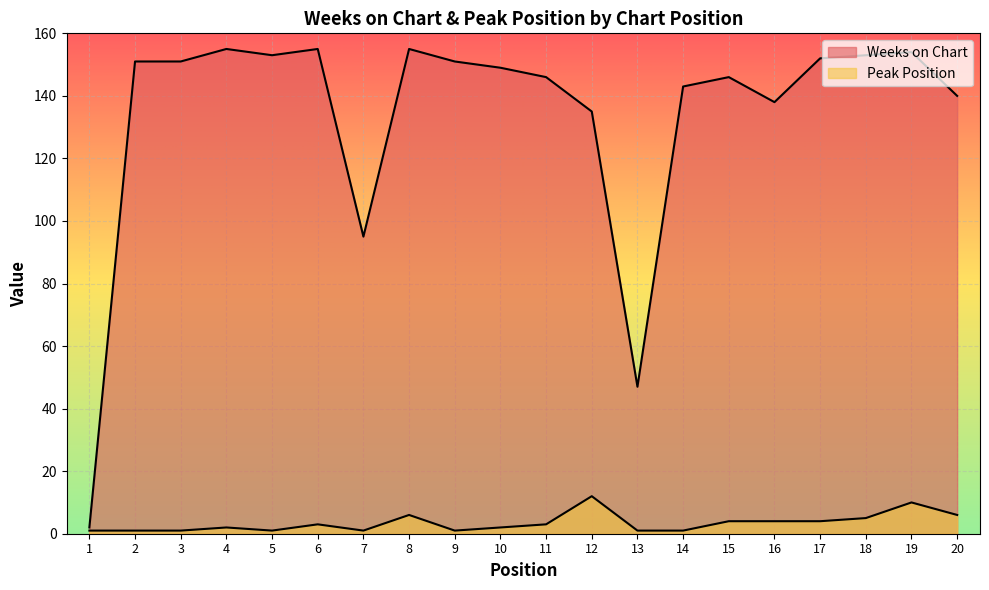

How many data points in Peak Position are less than 3?

10